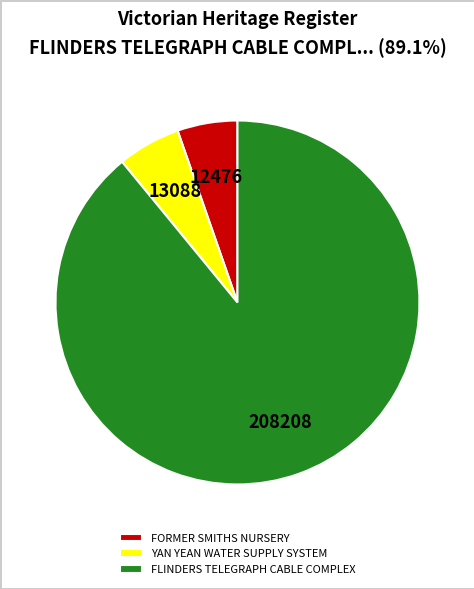

What is the largest slice in the pie chart?

FLINDERS TELEGRAPH CABLE COMPLEX